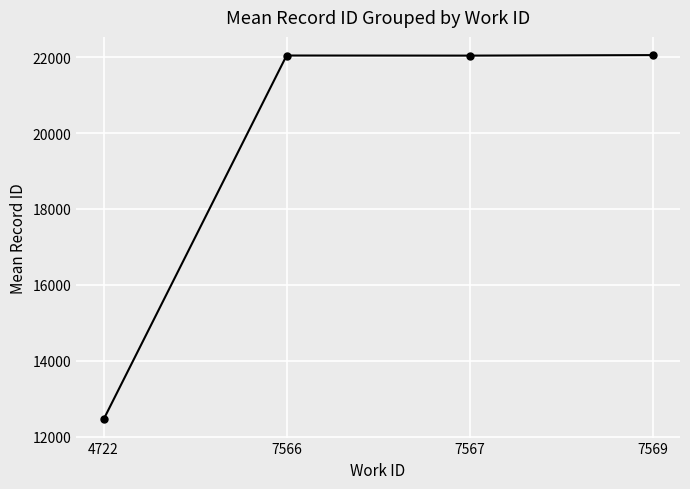

How many lines are shown in the chart?

1